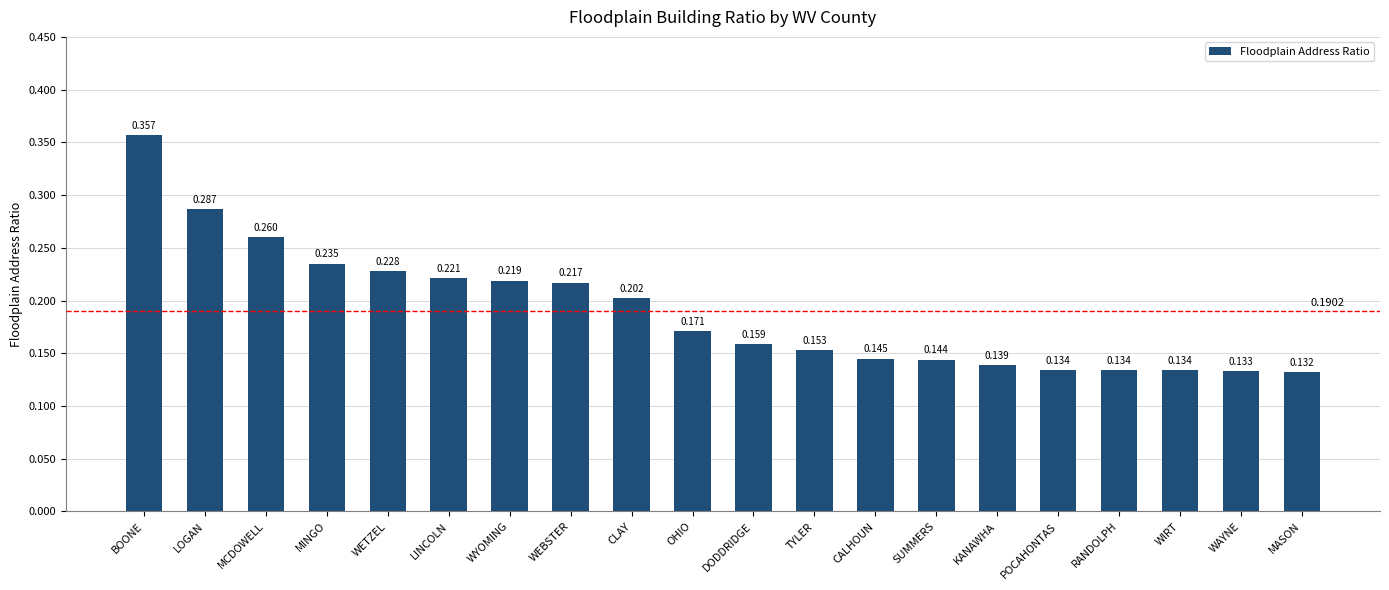

Which label corresponds to the largest value in the chart?

BOONE